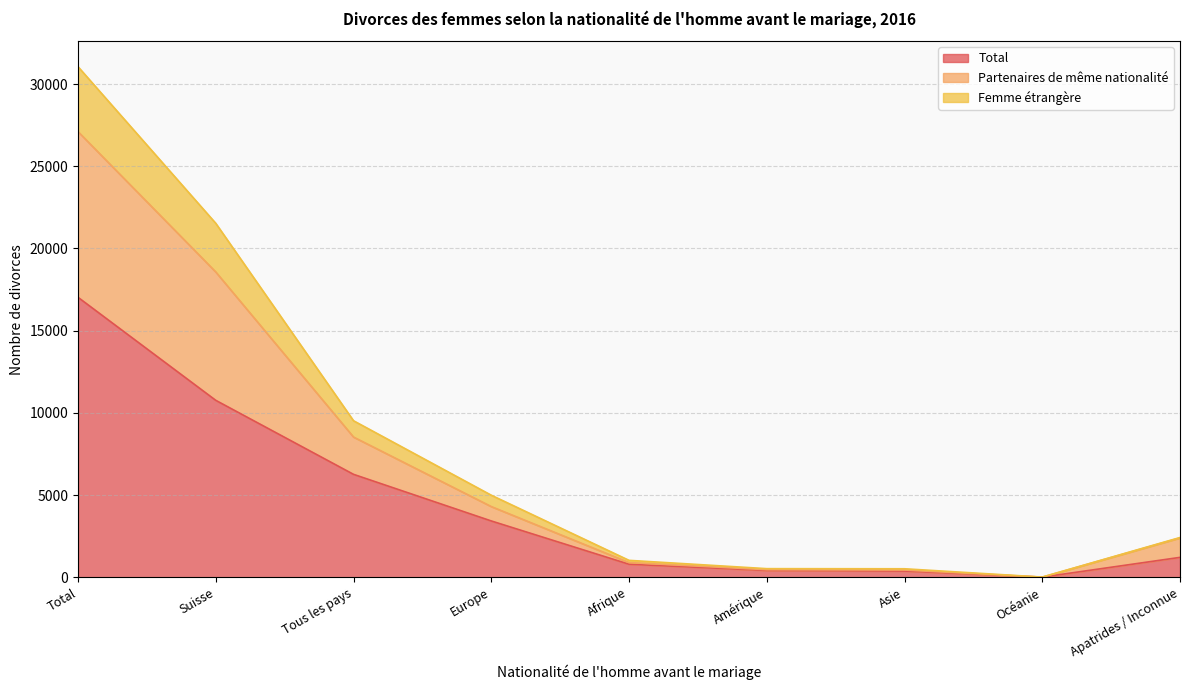

In Femme étrangère, how many points are lower than both neighbors (excluding endpoints)?

1